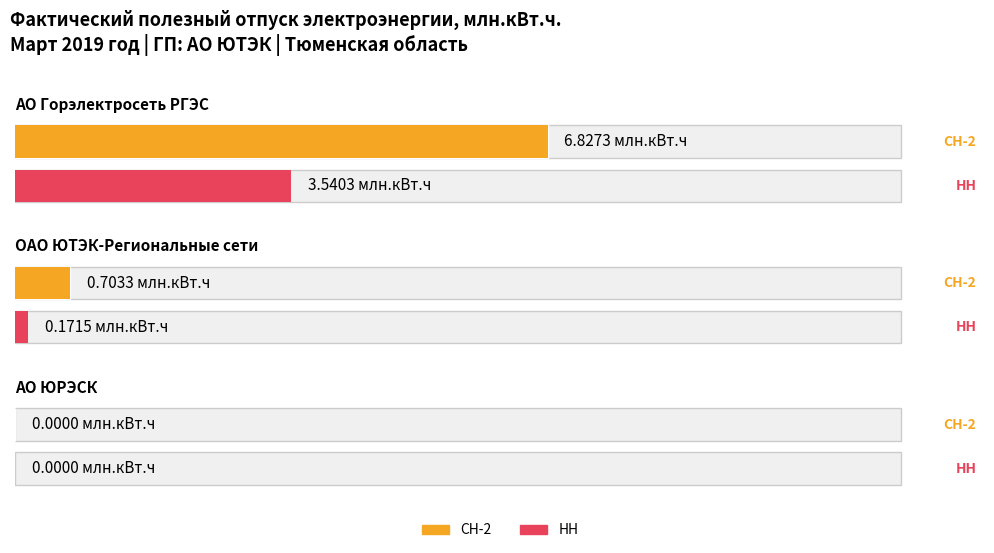

Is the value of НН at ОАО ЮТЭК-Региональные сети greater than the value of СН-2 at ОАО ЮТЭК-Региональные сети?

No